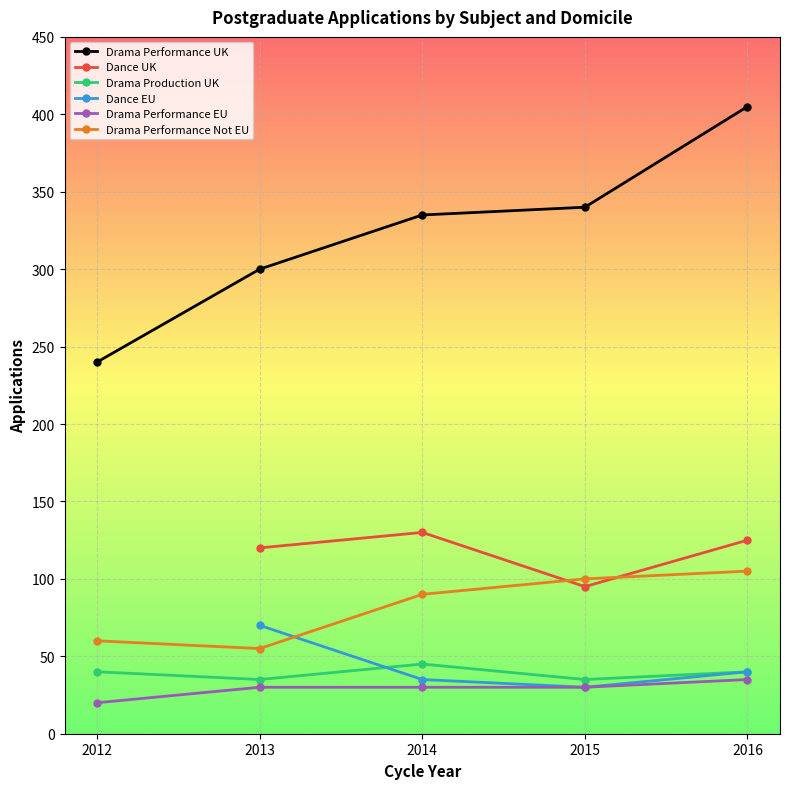

True or false: Drama Performance Not EU and Drama Performance EU intersect in this chart.

False